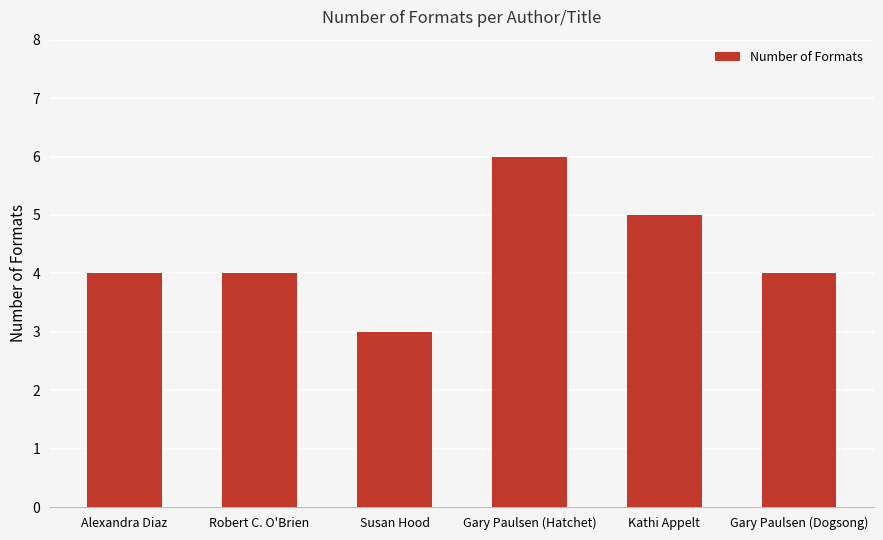

What is the smallest value displayed?

3